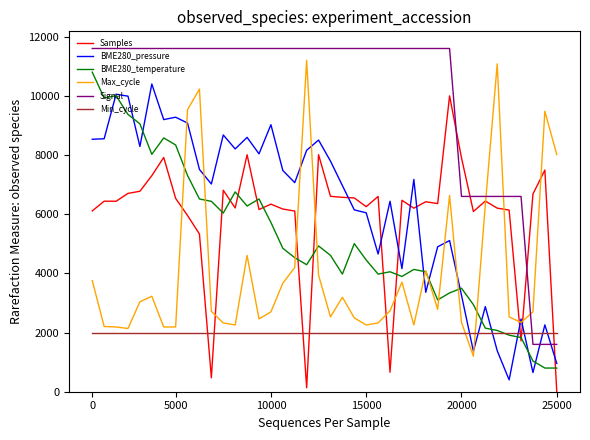

True or false: Min_cycle and Signal cross at least once.

True